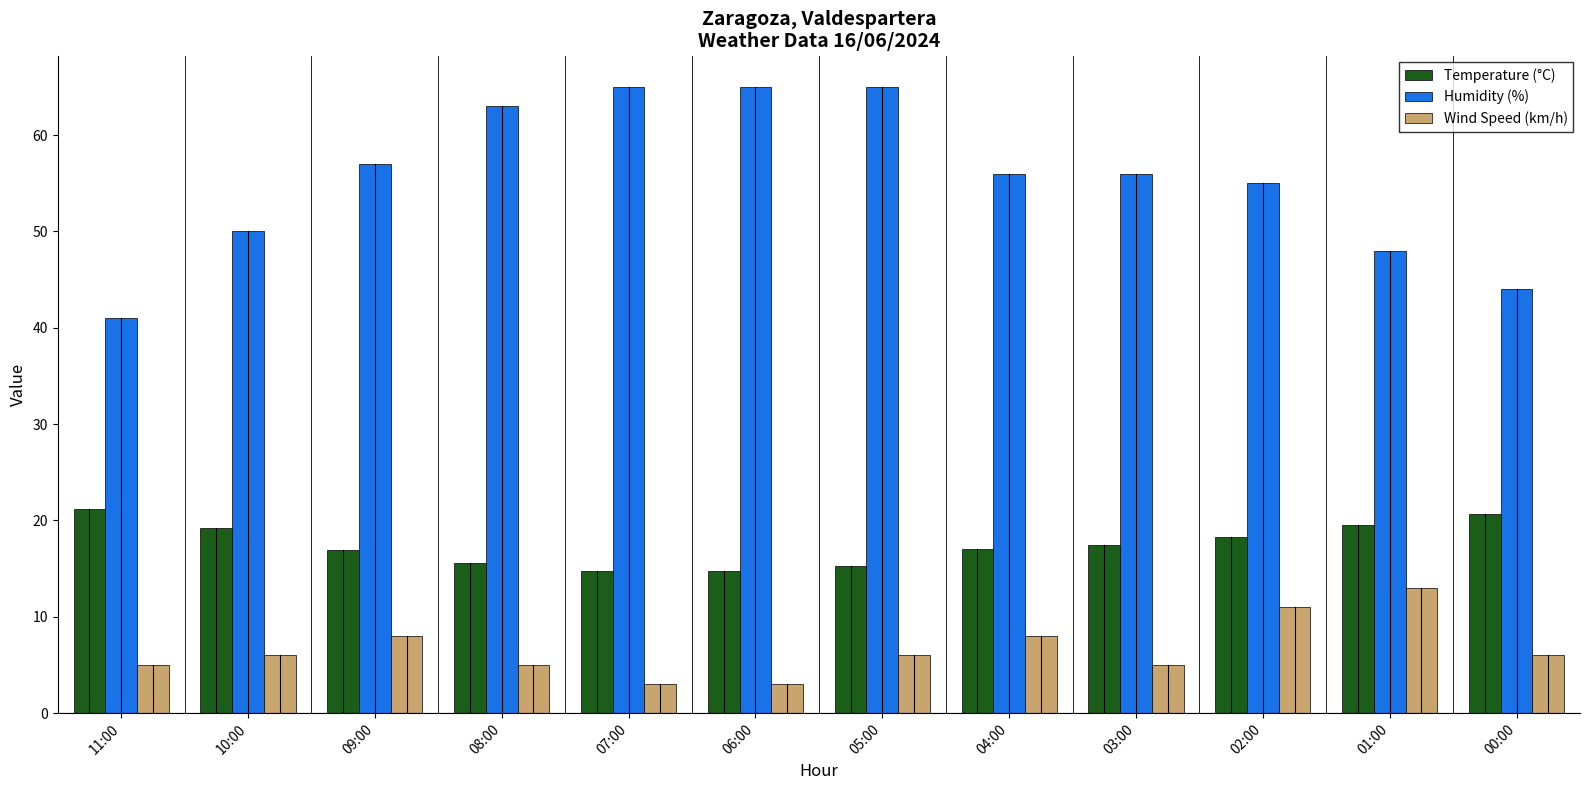

List the series in order of their peak value, highest first.

Humidity (%), Temperature (°C), Wind Speed (km/h)